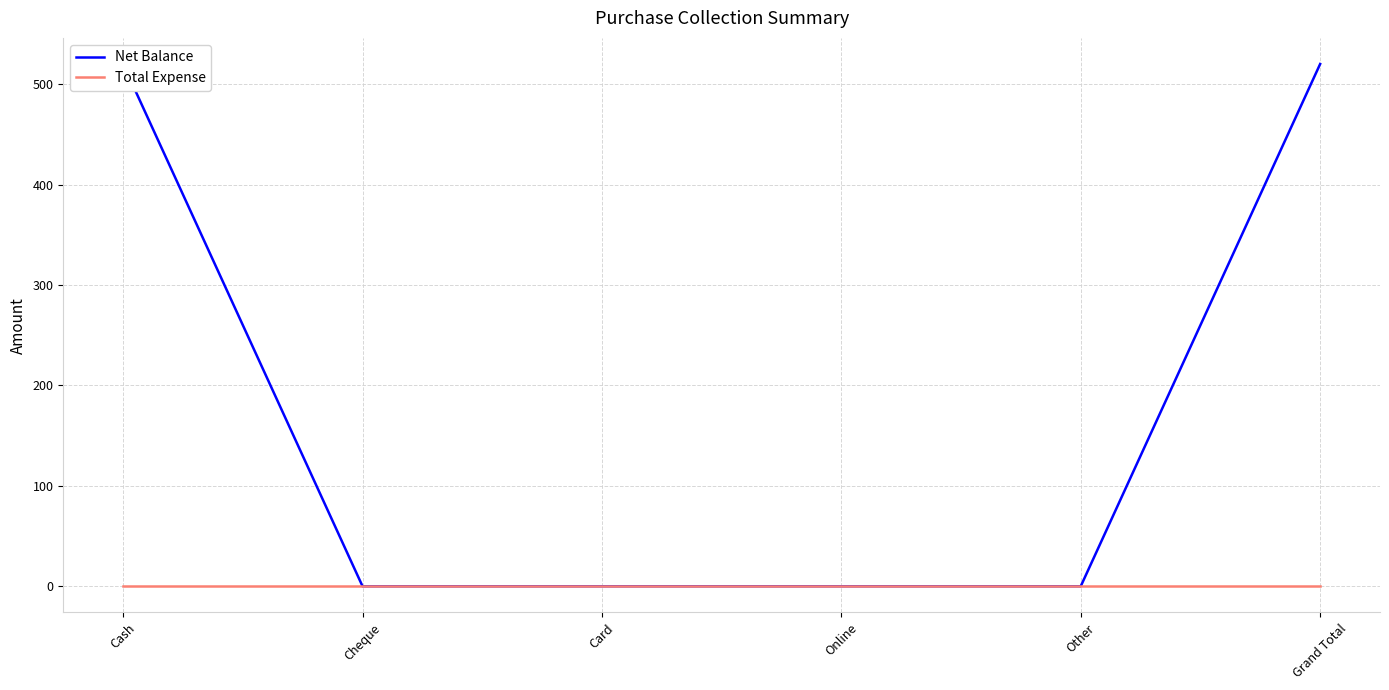

True or false: Net Balance has more than 2 points higher than both neighbors.

False